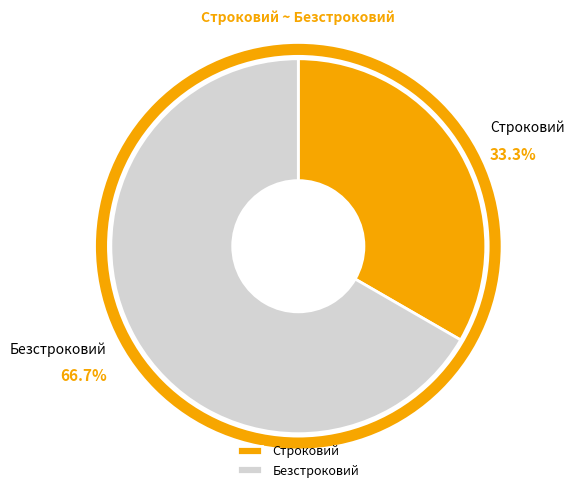

How many slices are in this pie chart?

2